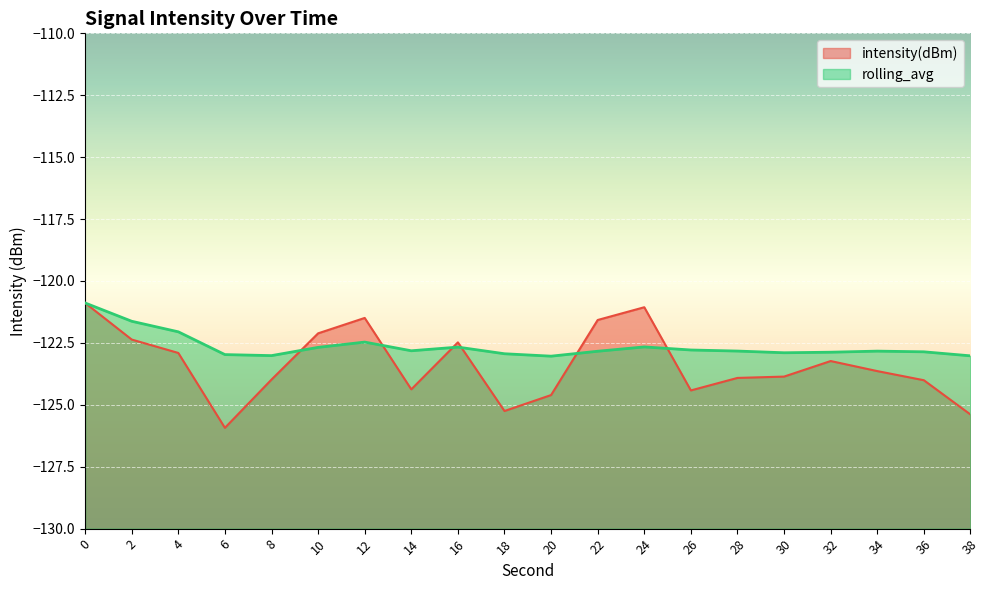

What is the sum of the intensity(dBm) values at 32 and 16?

-245.7